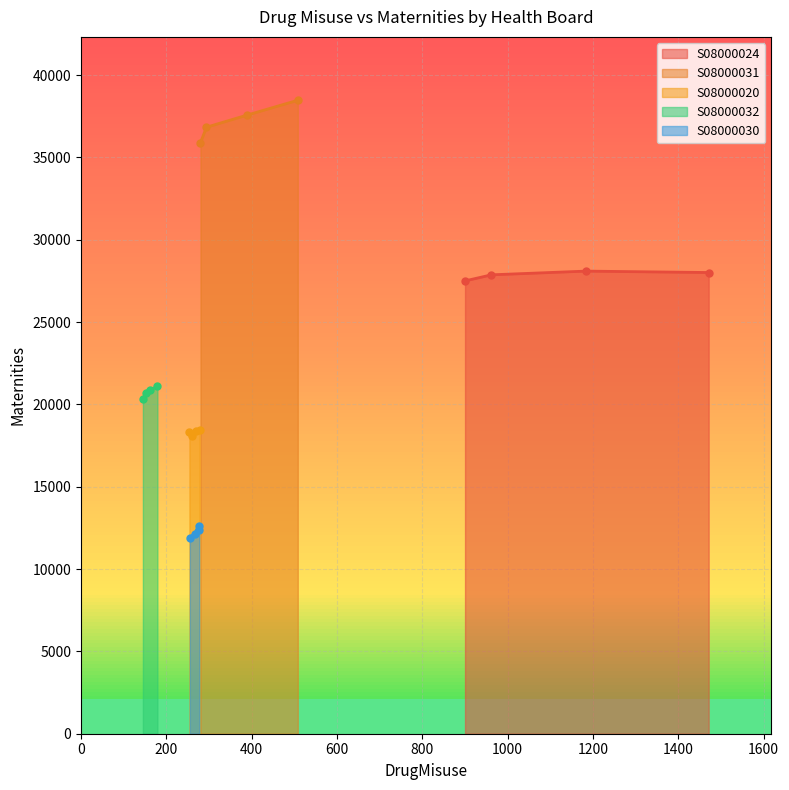

What is the total value across all series at 2010/11-2012/13?

118519